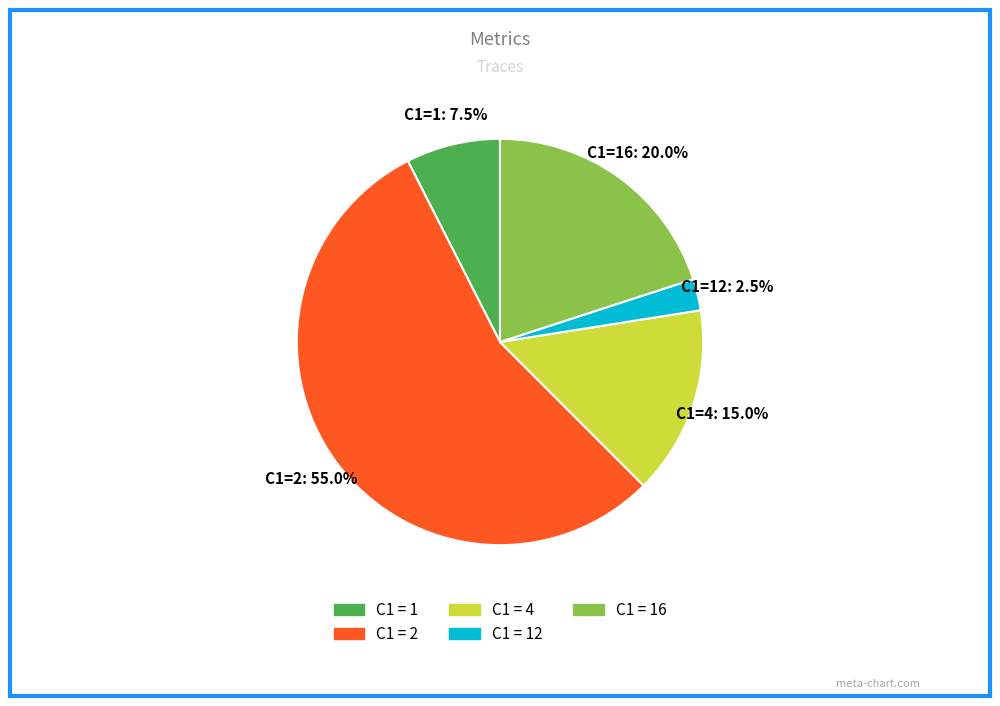

Is there any slice that represents more than half of the pie?

Yes